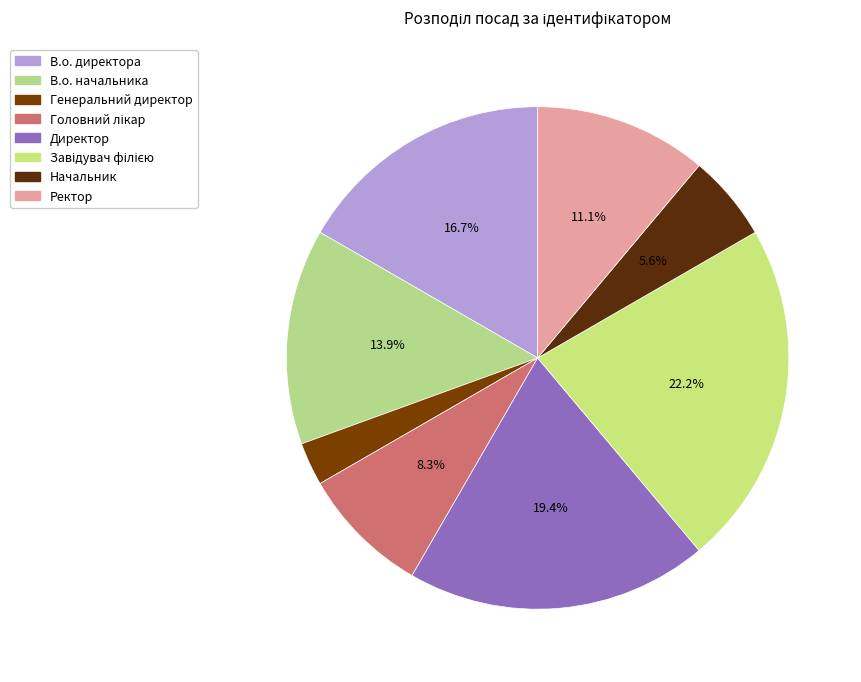

To the nearest percent, what is the average slice percentage?

12%